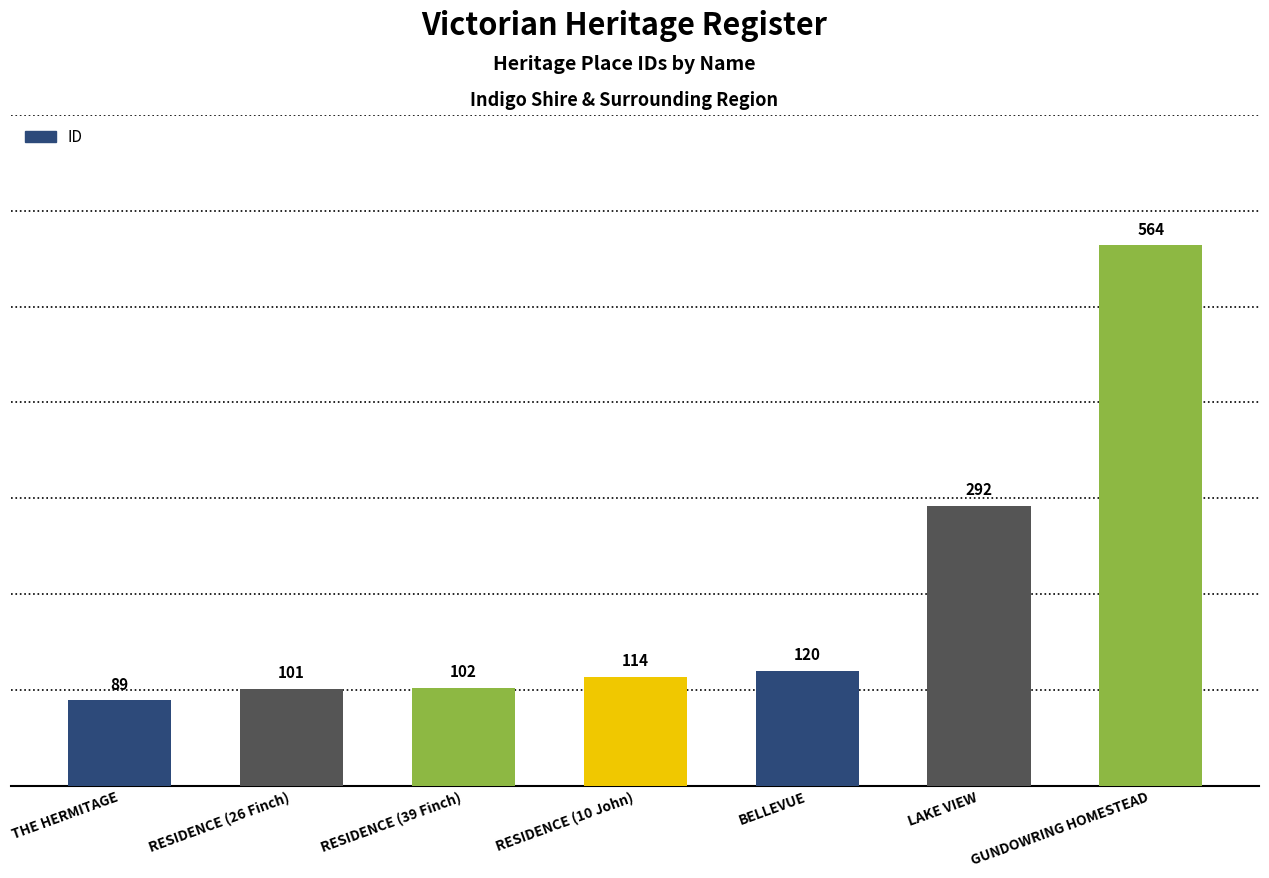

List the labels in order of value, largest first.

GUNDOWRING HOMESTEAD, LAKE VIEW, BELLEVUE, RESIDENCE (10 John), RESIDENCE (39 Finch), RESIDENCE (26 Finch), THE HERMITAGE